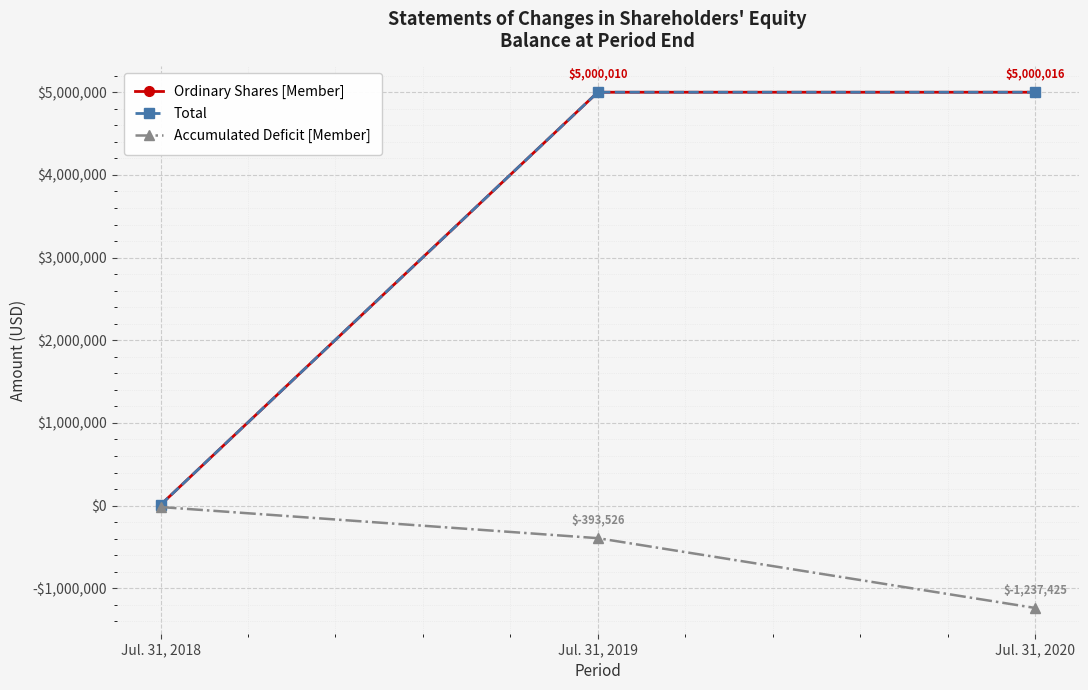

Does the chart have visible grid lines?

Yes